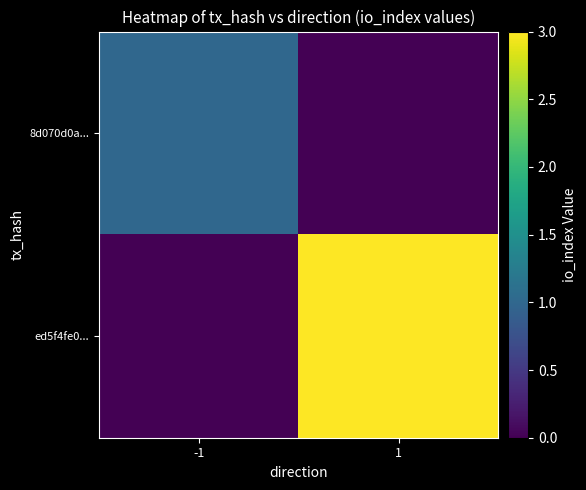

Which category has the lowest value across all series?

1